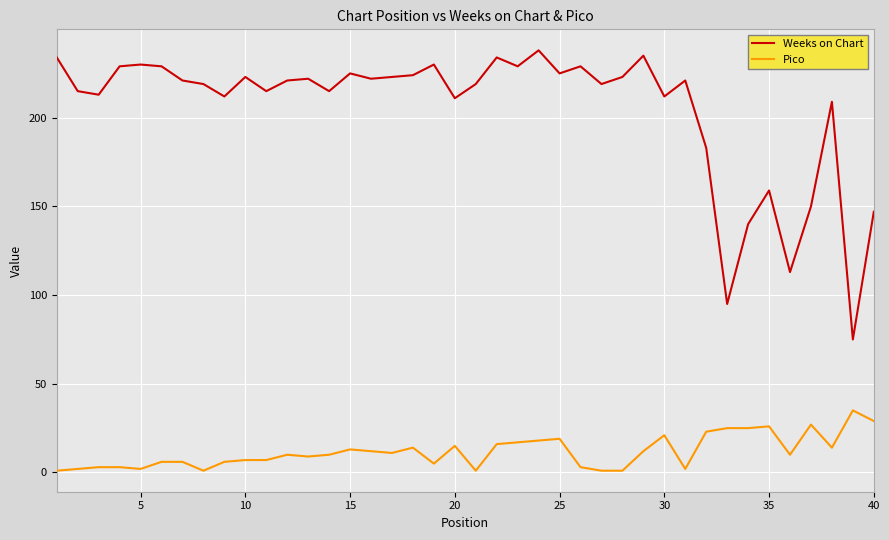

True or false: Weeks on Chart and Pico intersect in this chart.

False